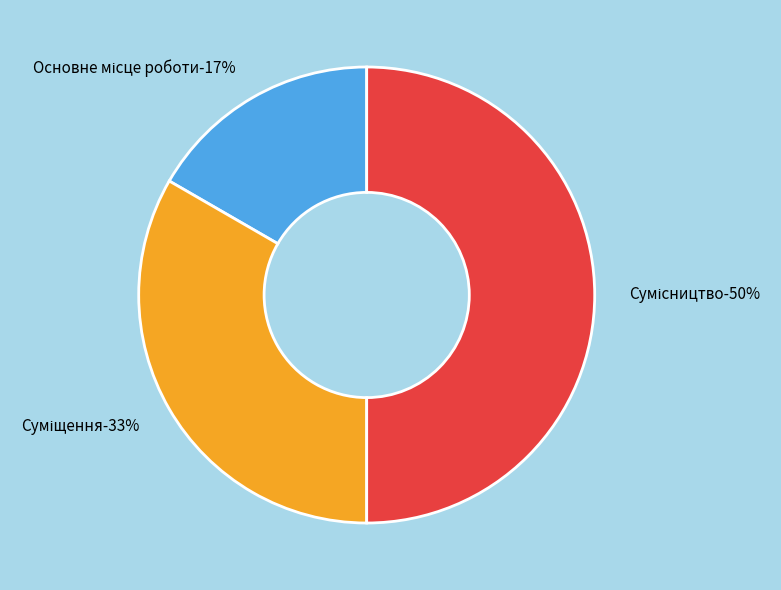

What portion of the pie excludes Основне місце роботи?

83.3%